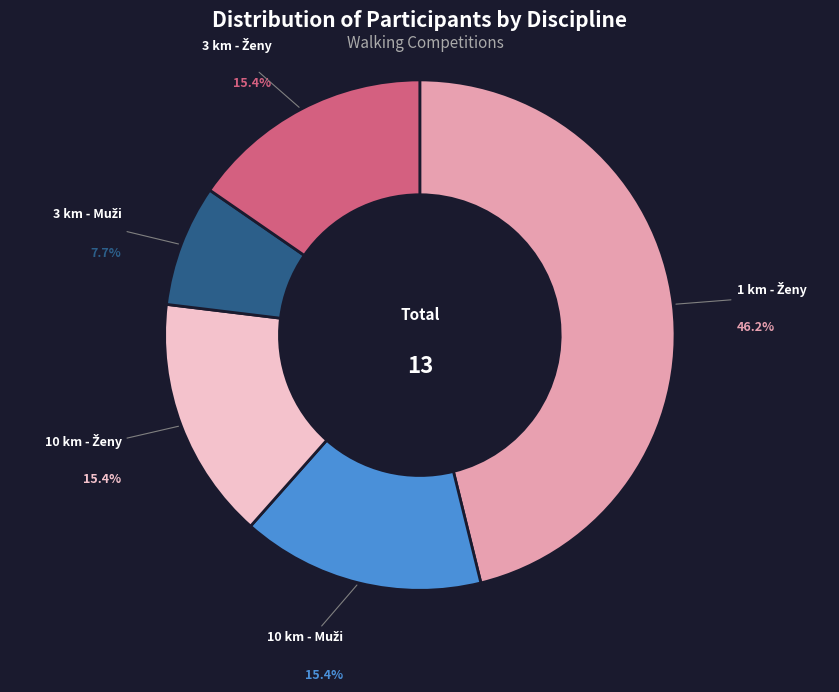

Does any single category account for the majority?

No